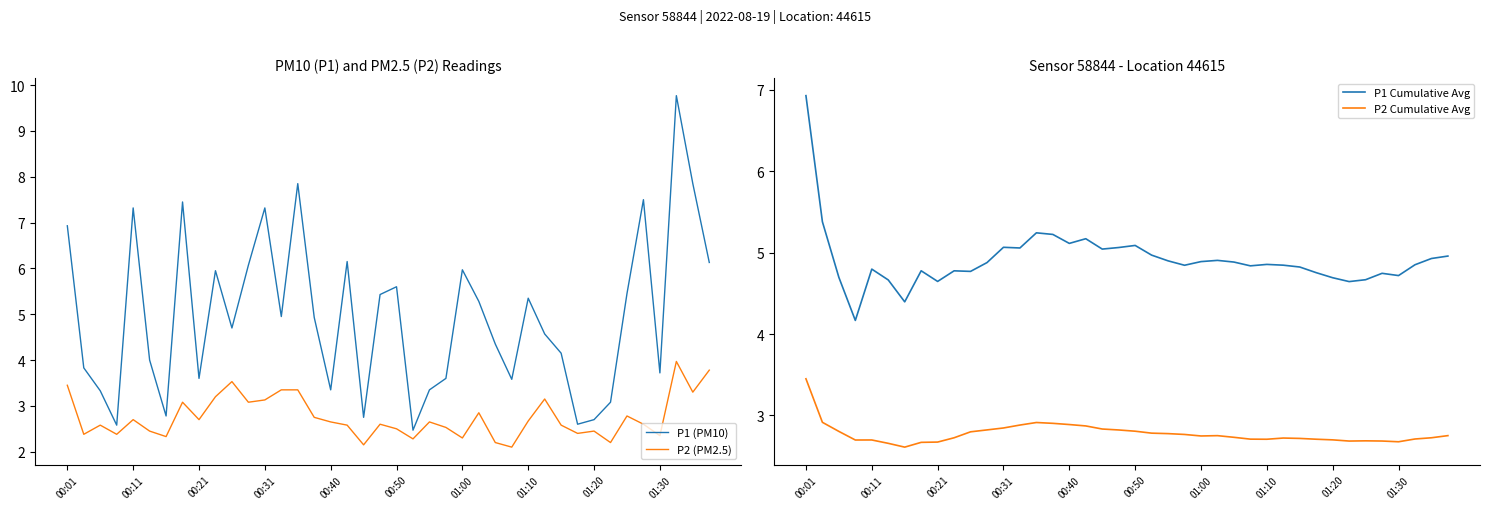

Which category has the highest value in the P1 Cumulative Avg series?

00:01